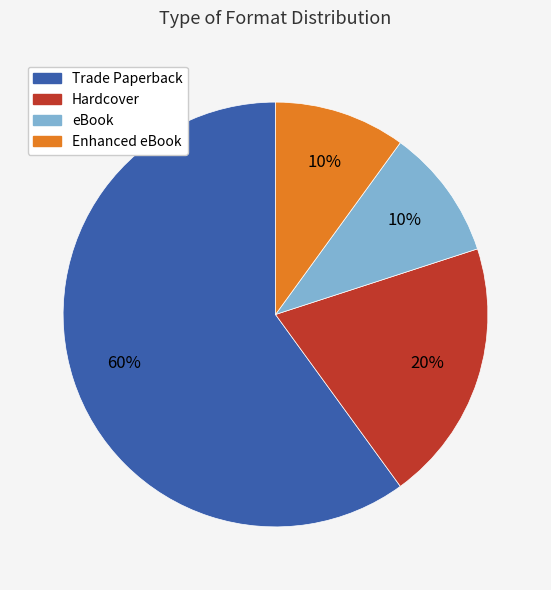

Is the sum of Enhanced eBook and Hardcover greater than half?

No